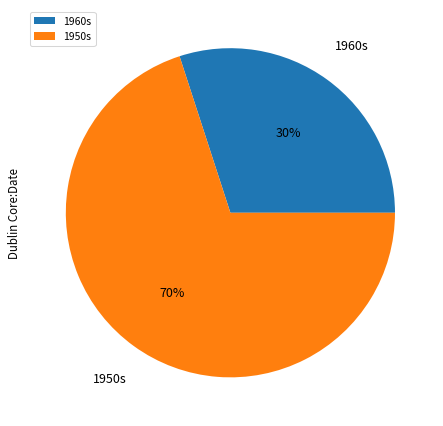

What is the largest slice in the pie chart?

1950s